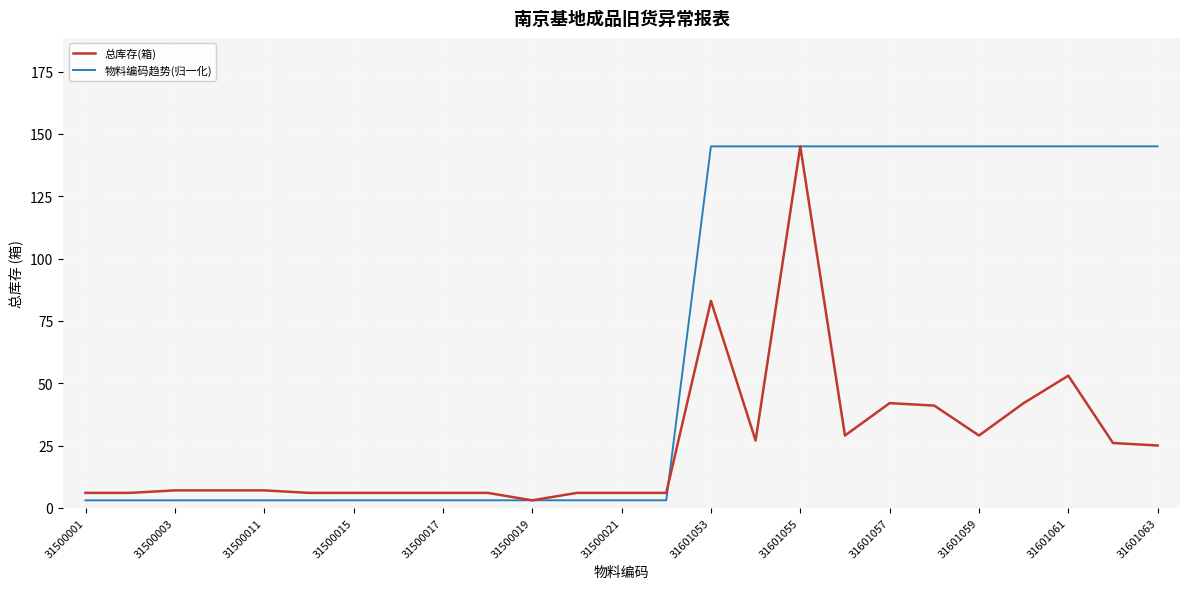

Which series has the largest total across all categories?

物料编码趋势(归一化)